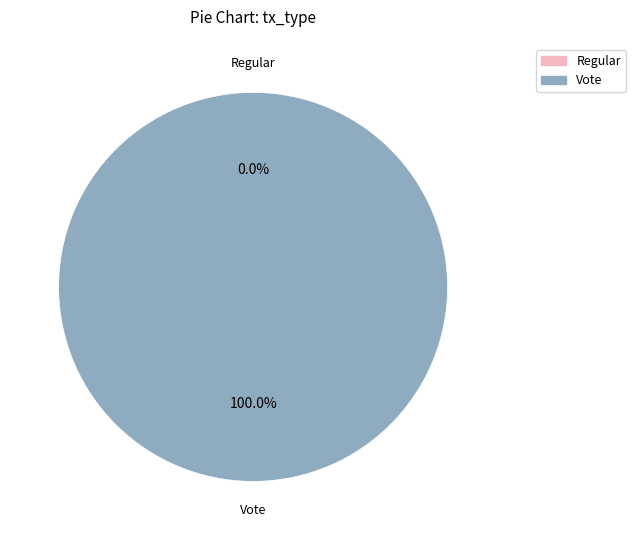

What is the total percentage of Vote and Regular?

100.0%